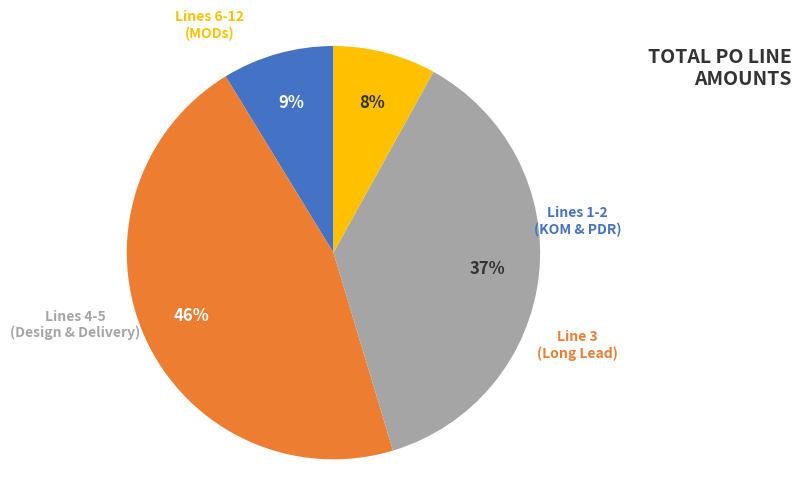

Is there a majority slice in this chart?

No